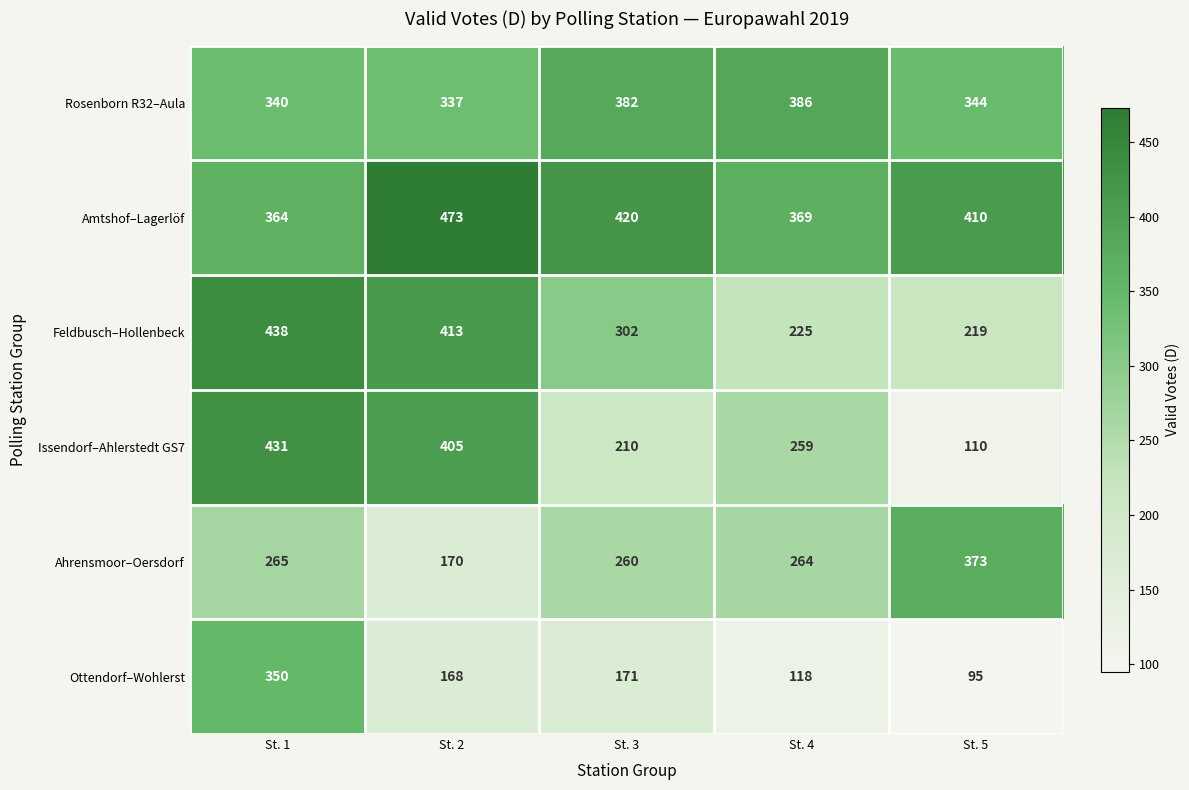

What is the total value across all series at St. 5?

1551